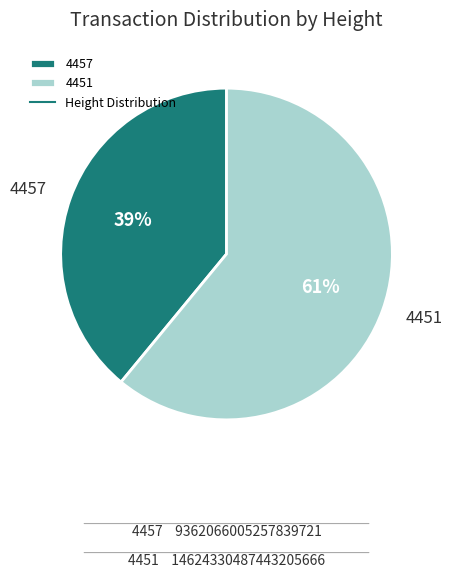

What is the majority slice?

4451